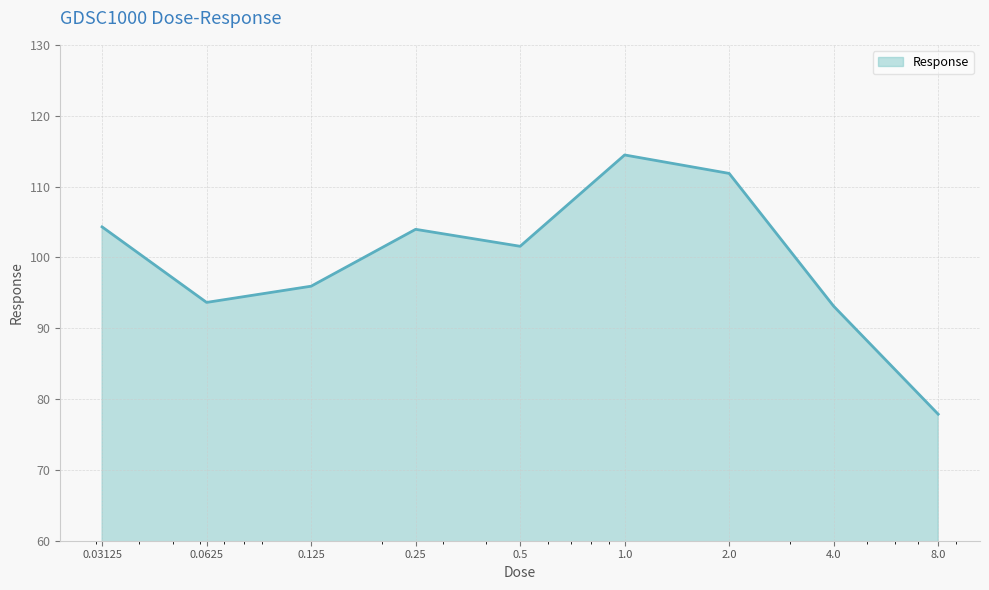

What is the greatest value displayed?

114.5